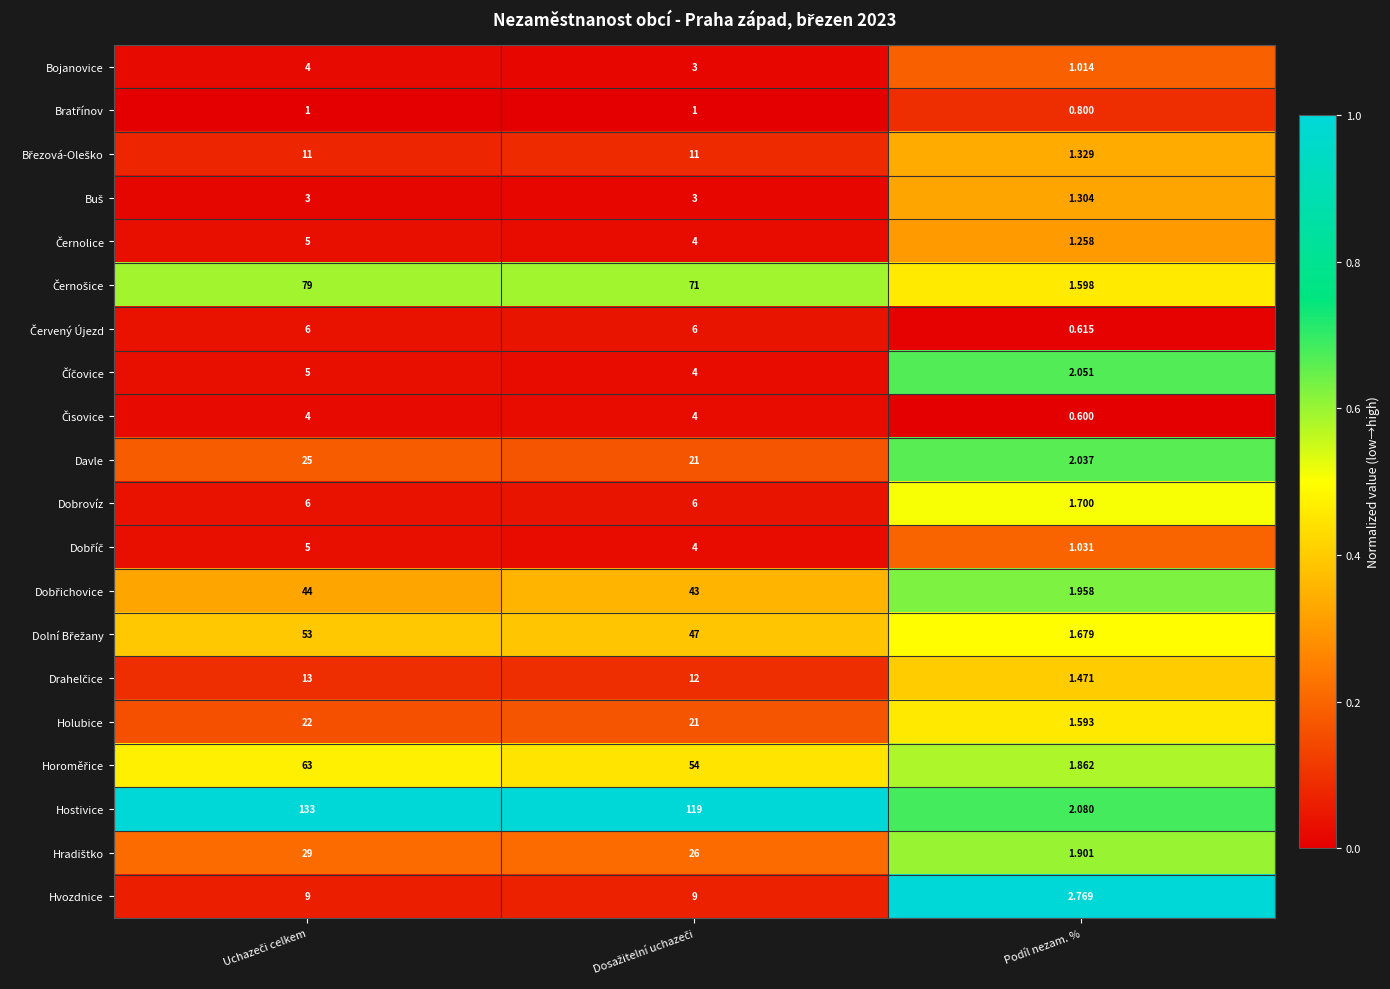

Which series has the largest total across all categories?

Hostivice